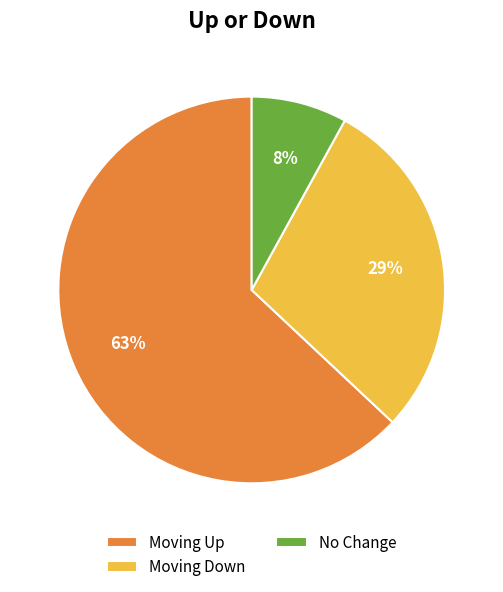

Which slice is the largest?

Moving Up